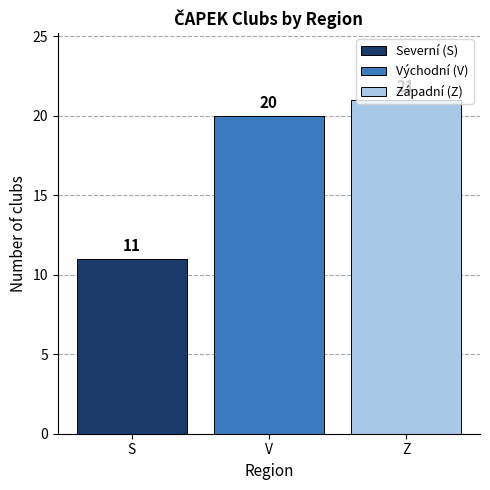

What is the ratio of the value at V to the value at S?

1.8